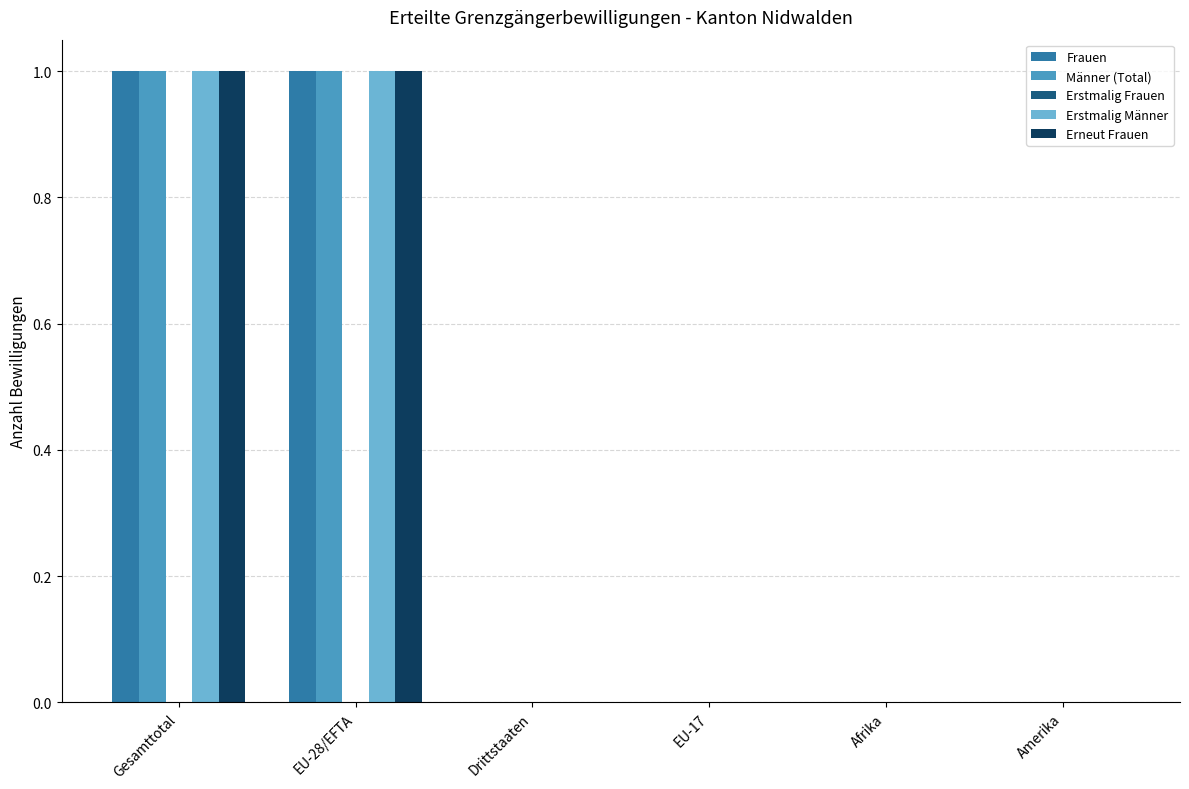

How many distinct data groups are displayed?

4